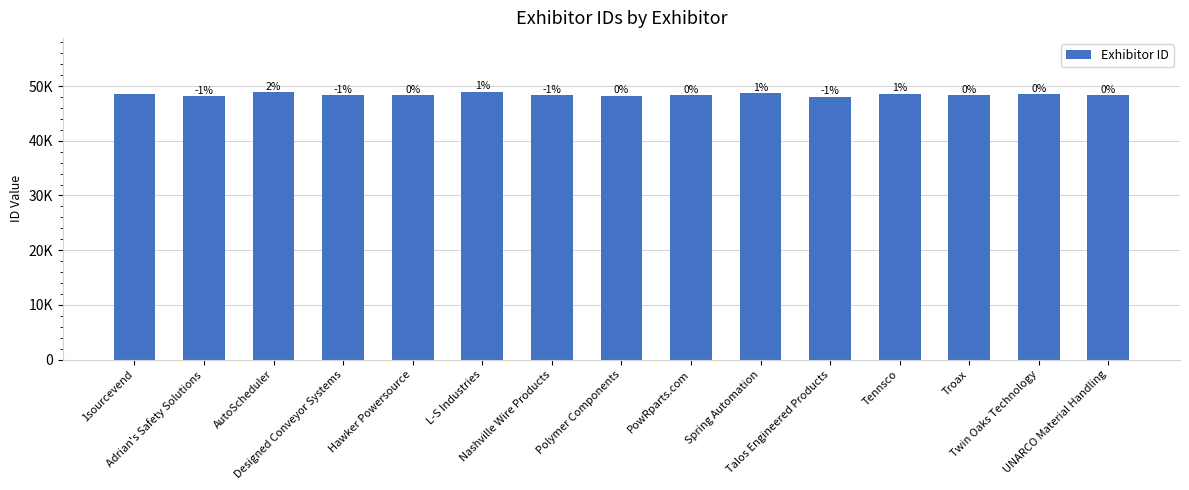

What is the greatest value displayed?

48993